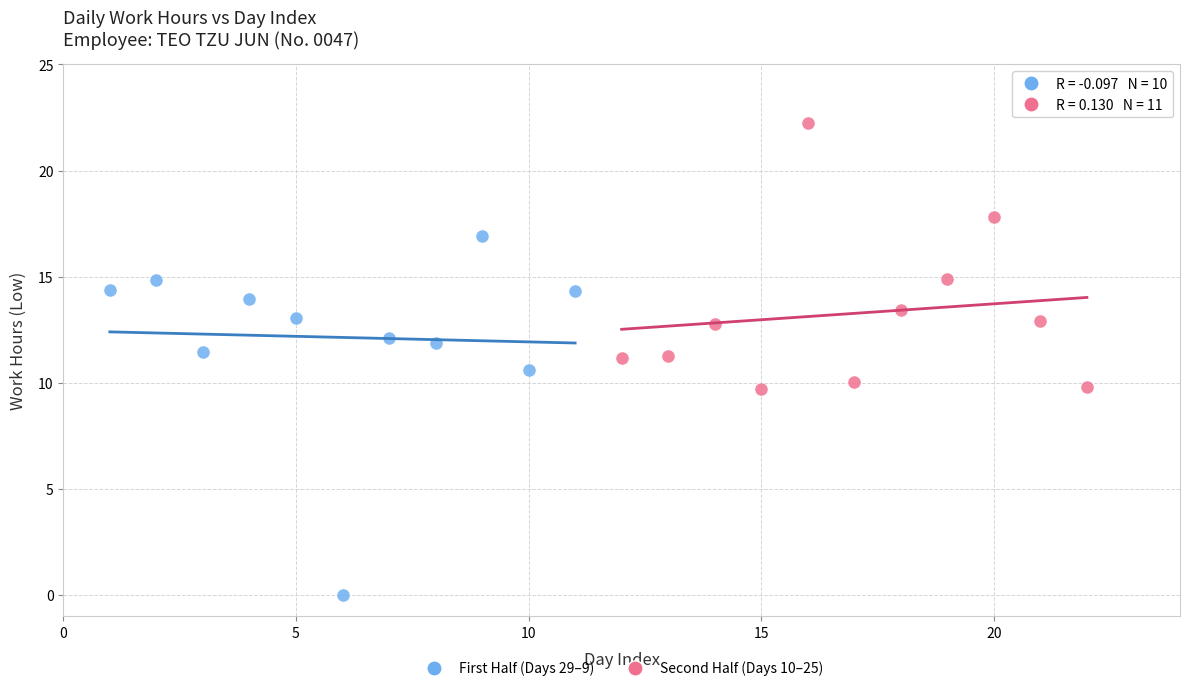

Which series contains the highest Y value?

Second Half (Days 10–25)